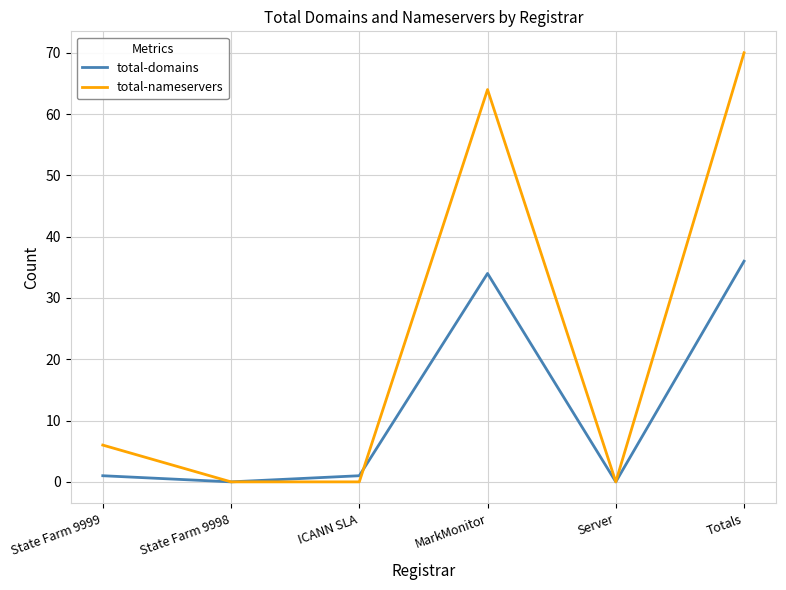

List the series in order of their peak value, lowest first.

total-domains, total-nameservers